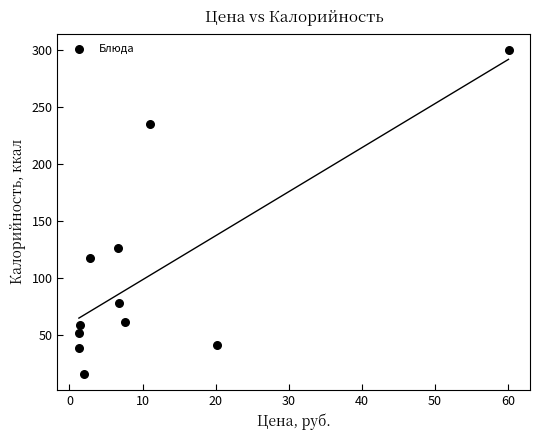

What Y value in the scatter plot is closest to 158?

126